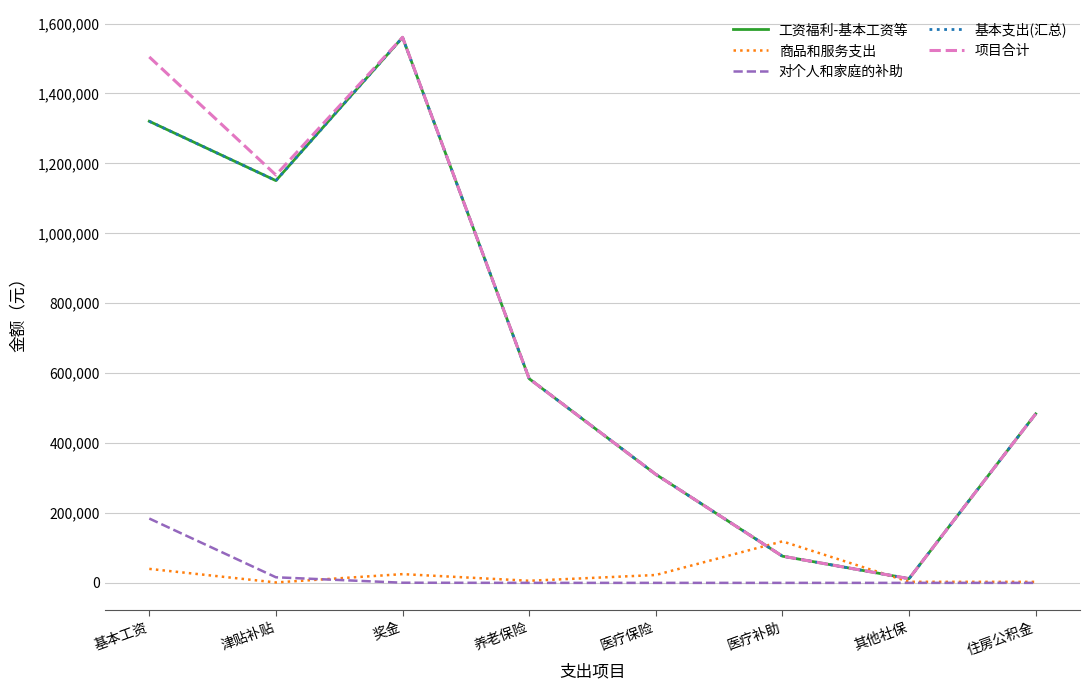

What is the label of the 1st point from the left?

基本工资